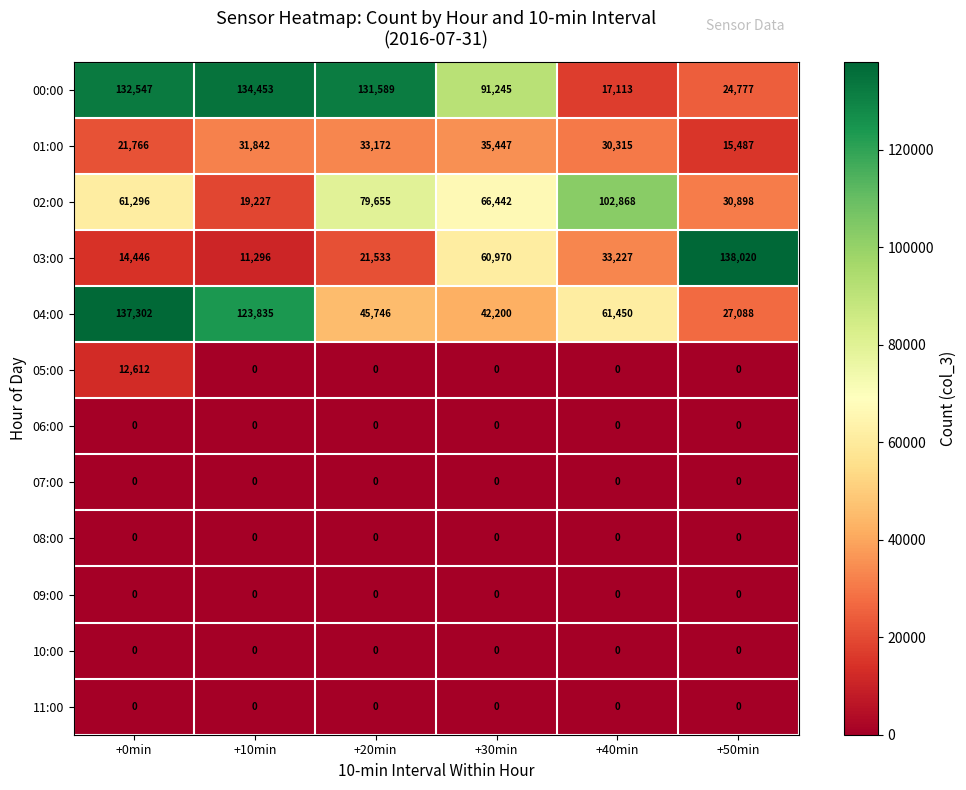

What is the sum of the 04:00 values at +20min and +30min?

87946